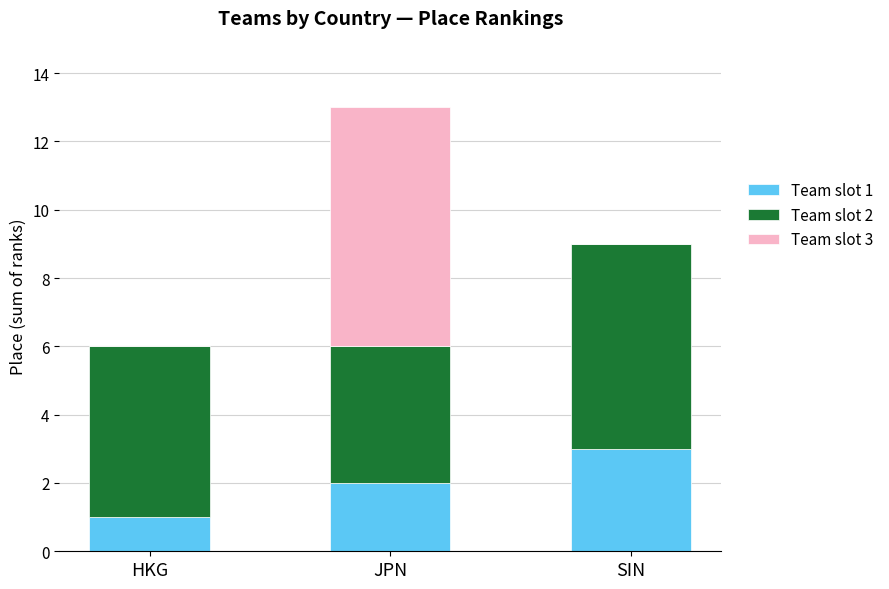

At which category is the sum across all series the highest?

JPN